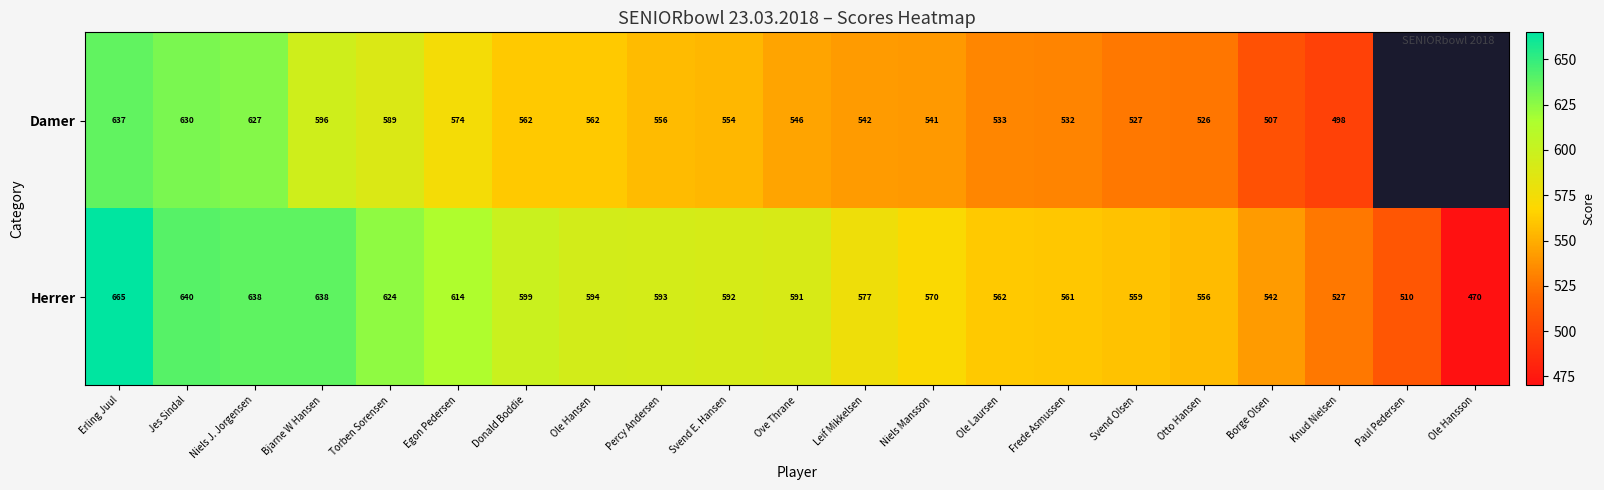

What is the total value across all series at Jes Sindal?

1270